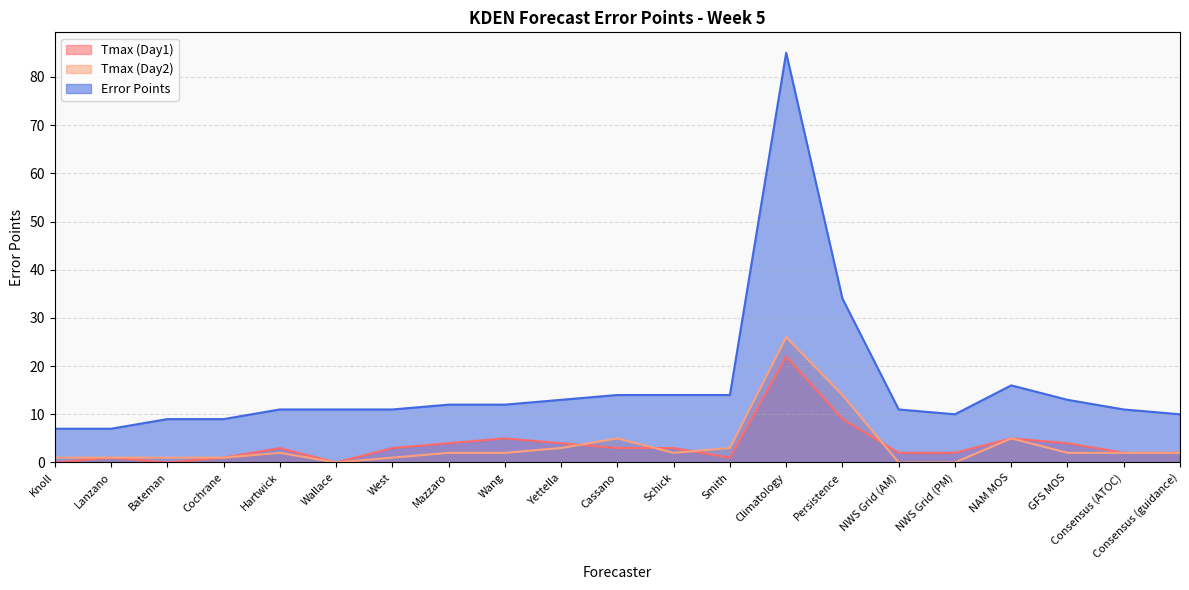

True or false: Error Points has a value of 17 at Persistence.

False